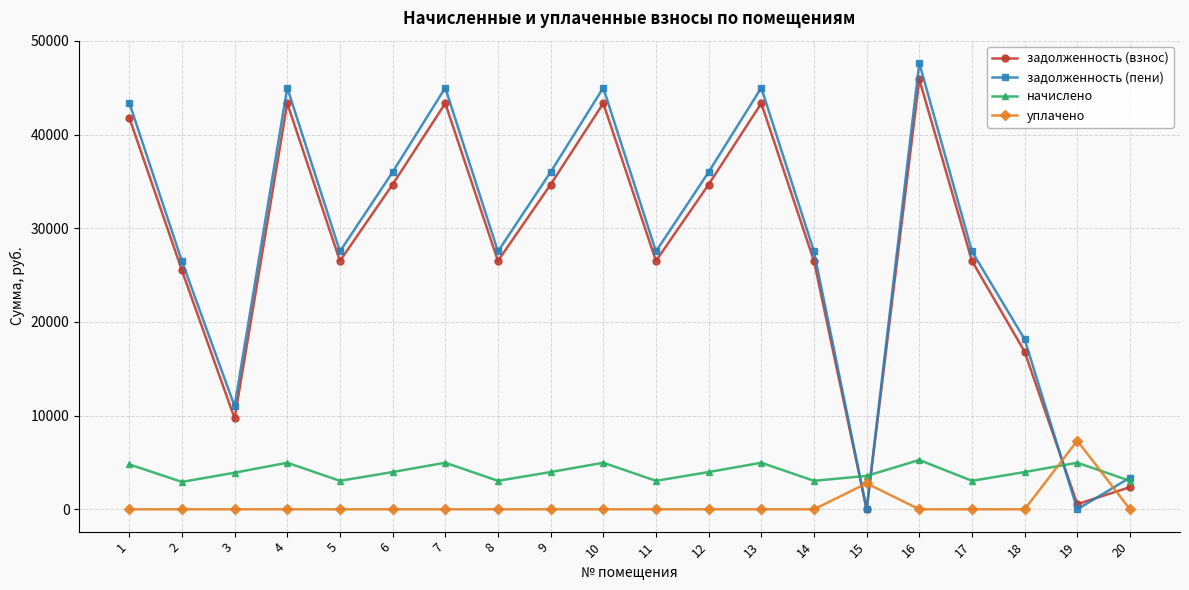

Does the chart display data point markers on the line(s)?

Yes